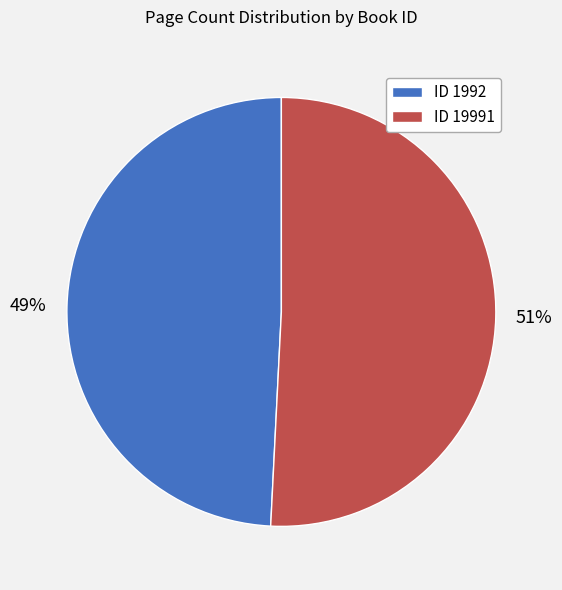

Is it true that ID 19991 is 36% of the pie?

False